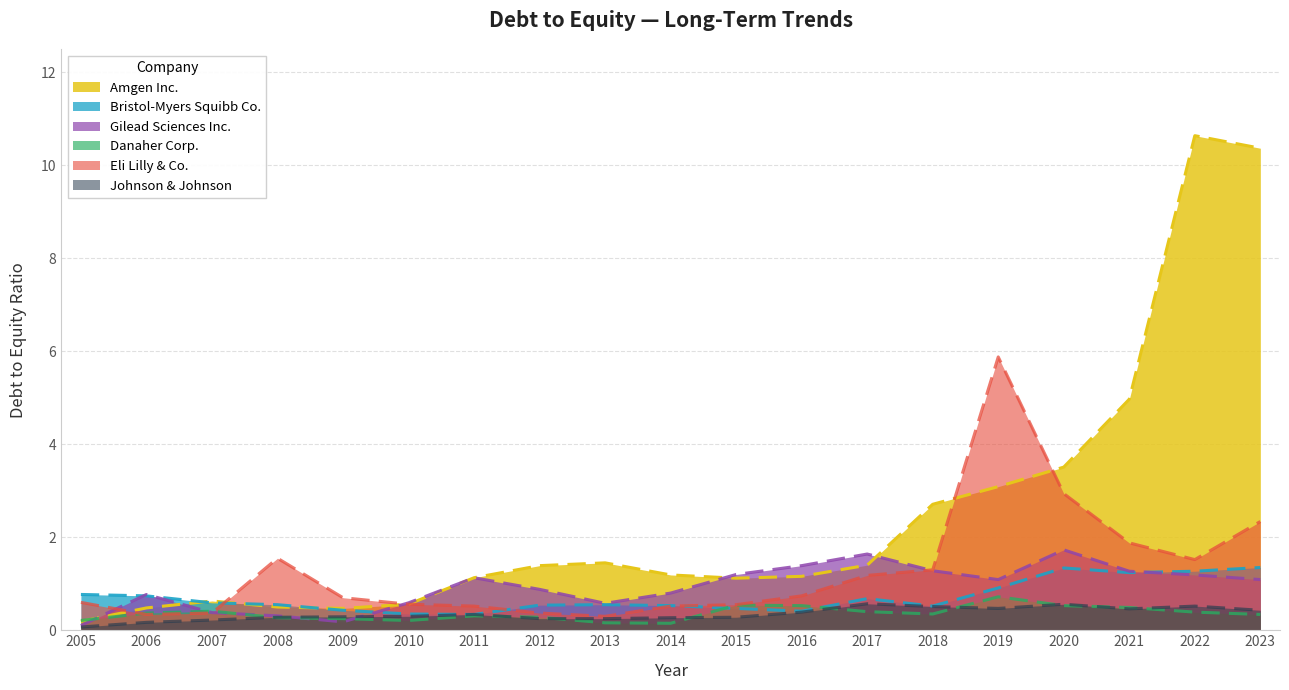

At 2017, list the series in order from largest to smallest.

Gilead Sciences Inc., Amgen Inc., Eli Lilly & Co., Bristol-Myers Squibb Co., Johnson & Johnson, Danaher Corp.